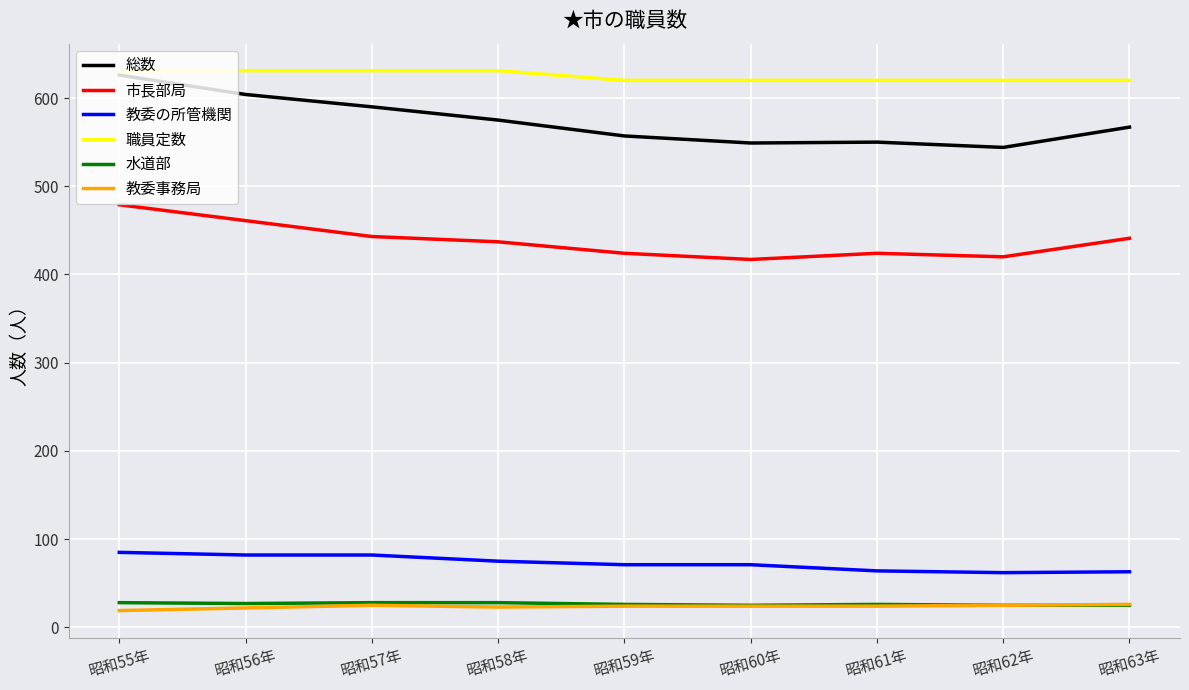

True or false: 教委の所管機関 and 教委事務局 intersect in this chart.

False